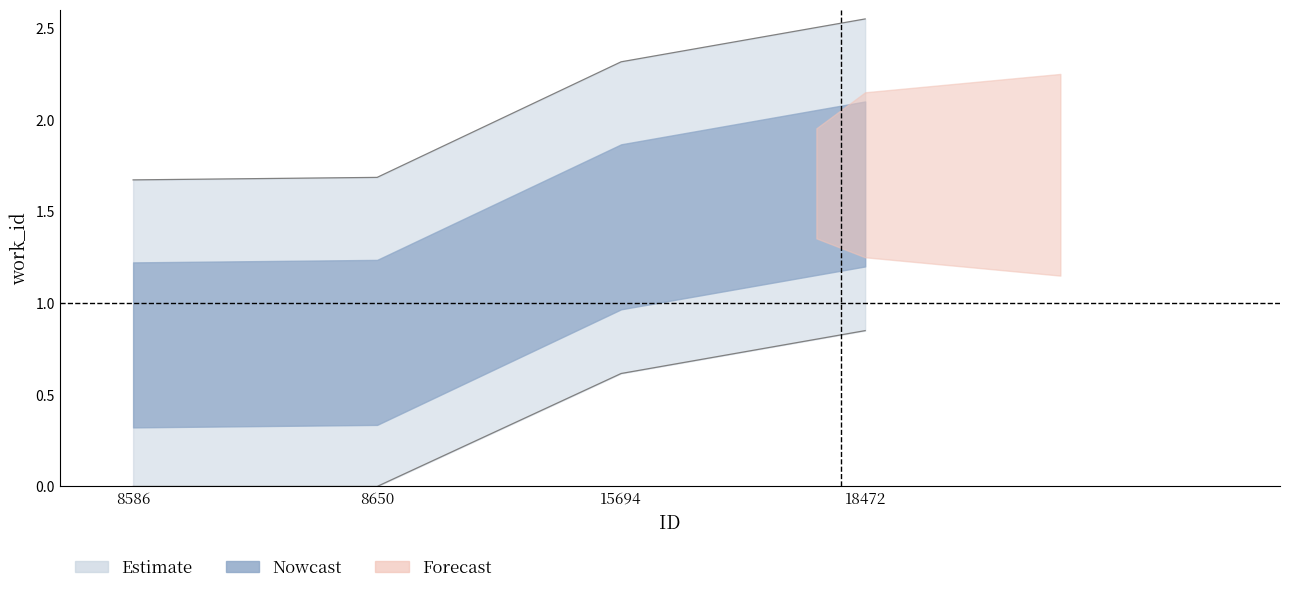

Rank the categories by value from highest to lowest.

18472, 15694, 8650, 8586